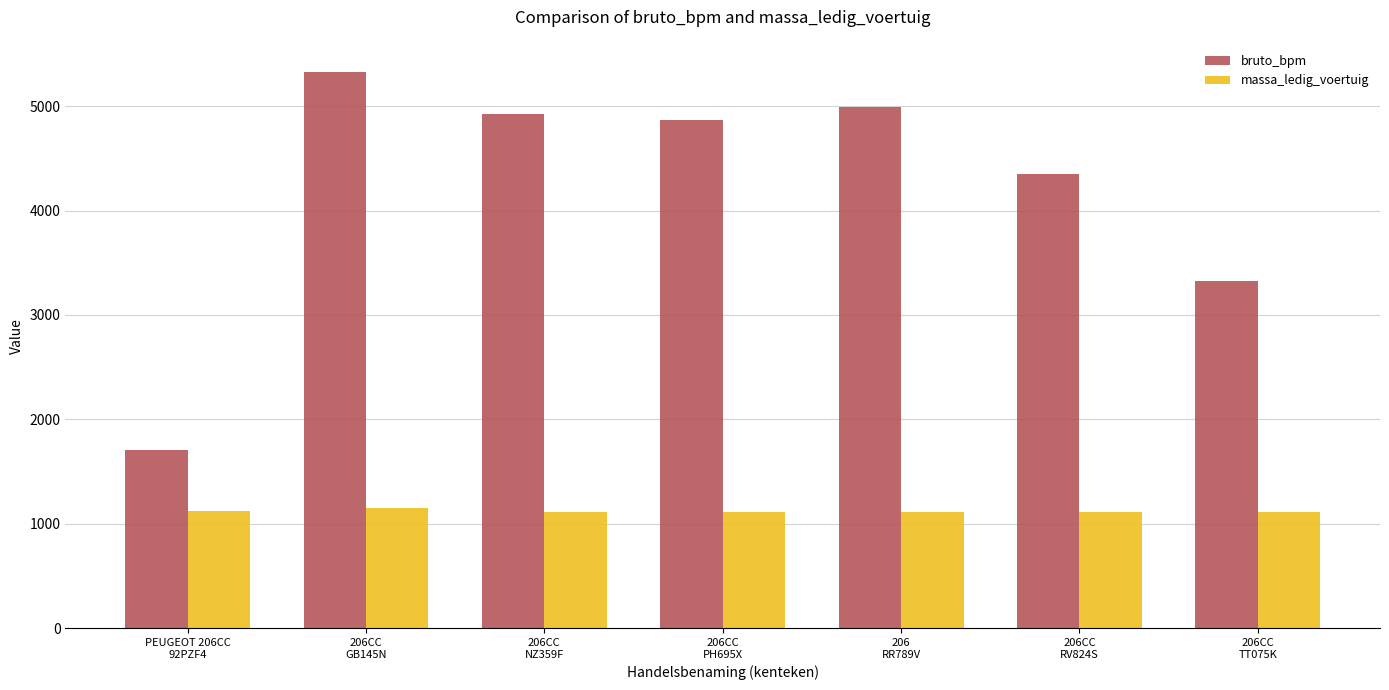

What is the total value across all series at PEUGEOT 206CC
92PZF4?

2837